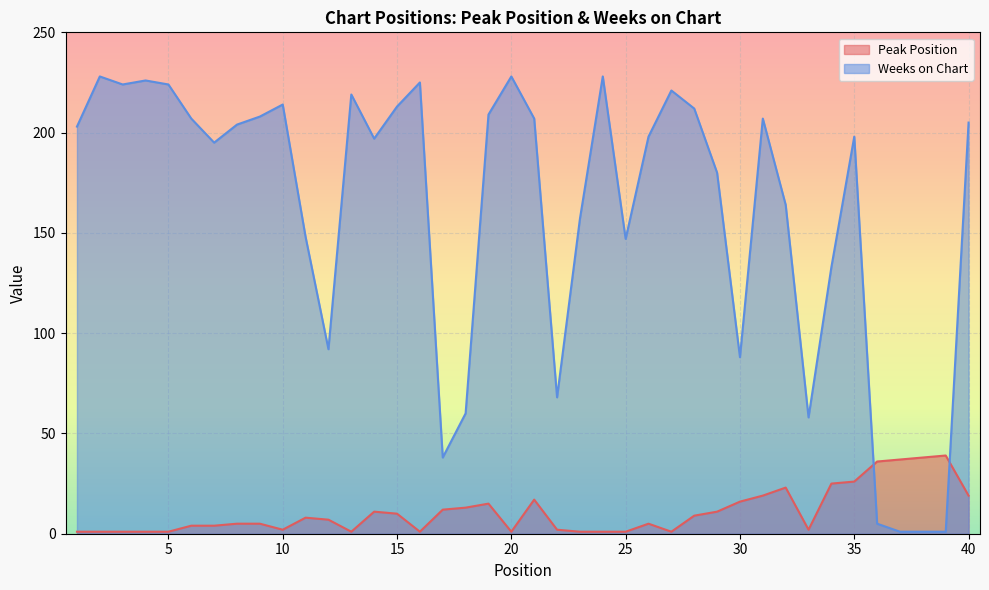

At how many categories does at least one series exceed 130?

30